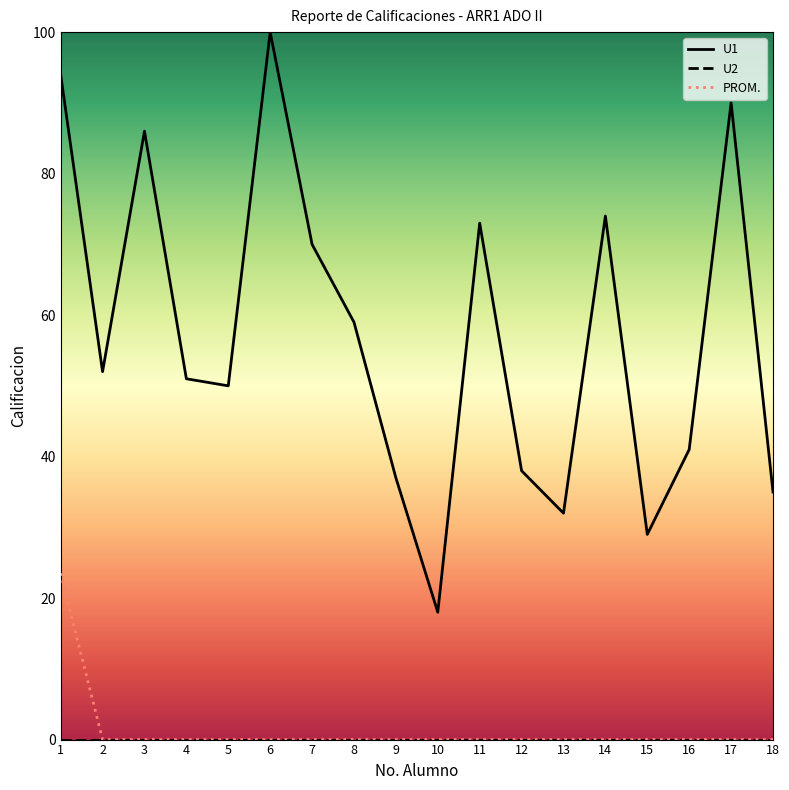

At which category is the sum across all series the highest?

1